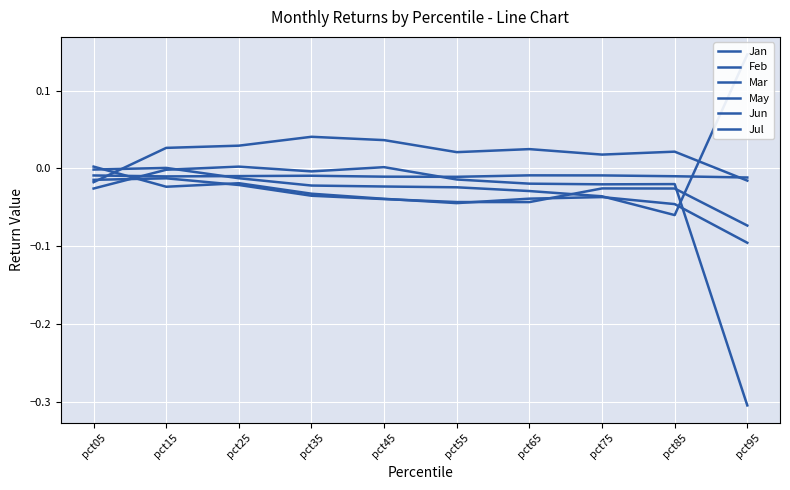

Rank the categories by May value from lowest to highest.

pct95, pct05, pct75, pct85, pct65, pct55, pct35, pct15, pct45, pct25